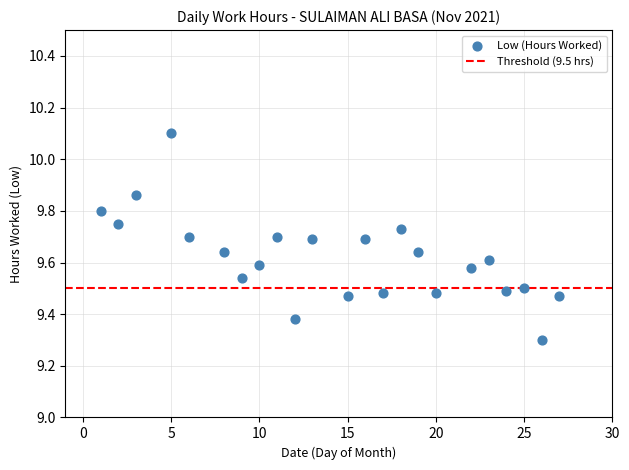

What is the range of Y values (max minus min)?

0.8